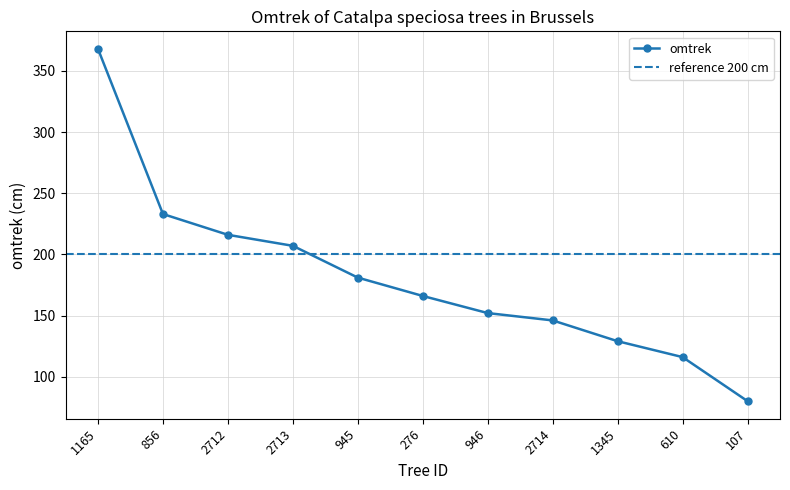

Where does the data first go above 166?

1165